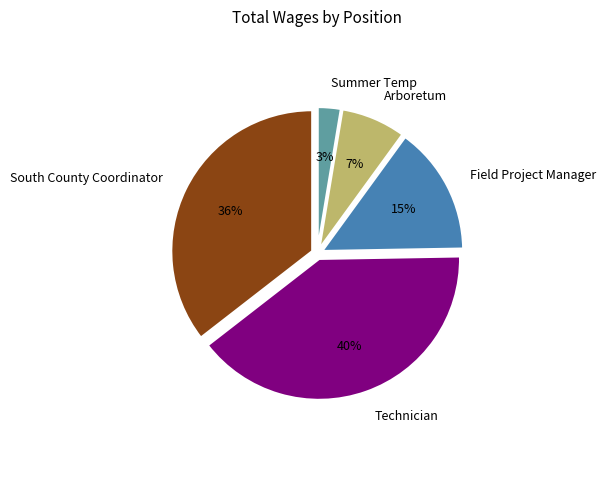

Rank the categories by value from highest to lowest.

Technician, South County Coordinator, Field Project Manager, Arboretum, Summer Temp